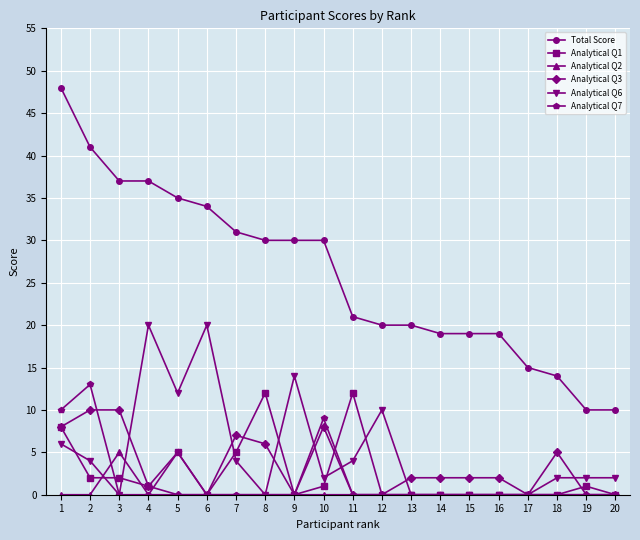

Which series has the widest spread of values?

Total Score